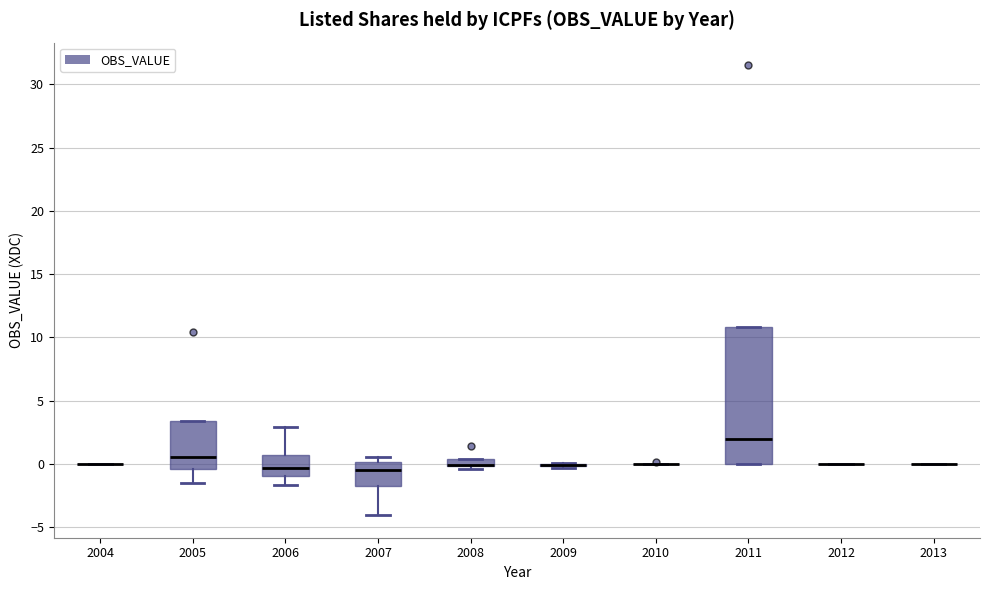

Comparing the boxes themselves (not the whiskers), which one is the tallest?

2011